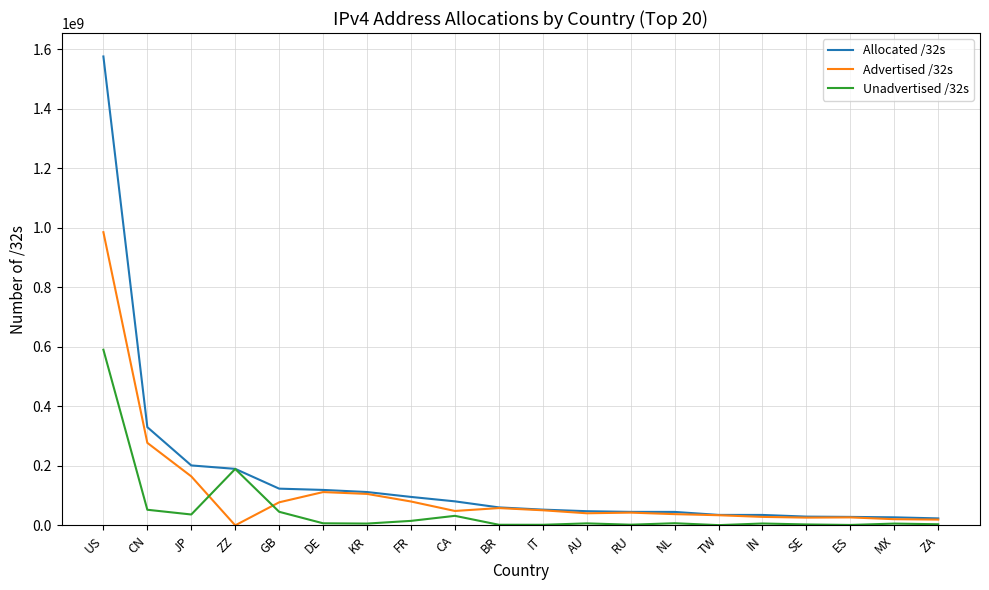

What is the spread (max minus min) of values at US?

985383680